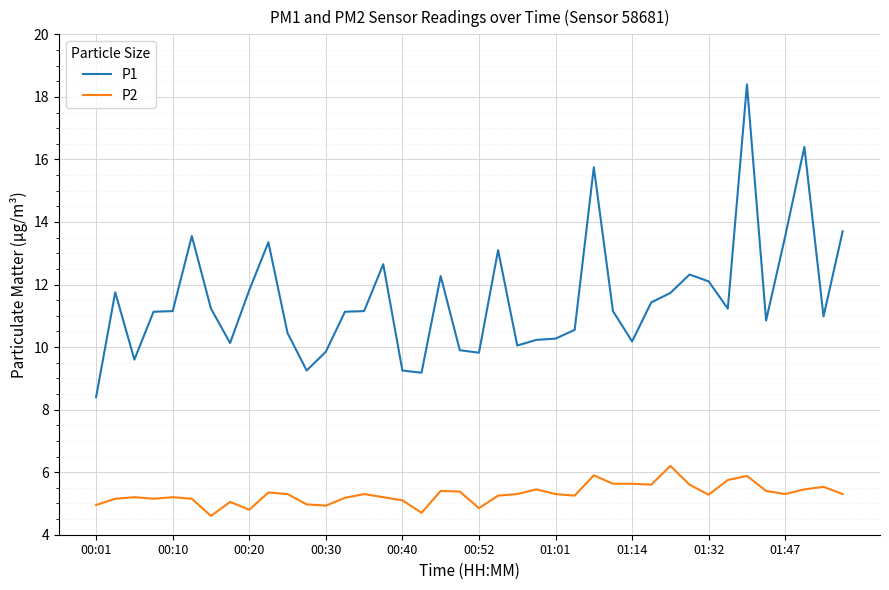

Rank the series by their average value, from highest to lowest.

P1, P2